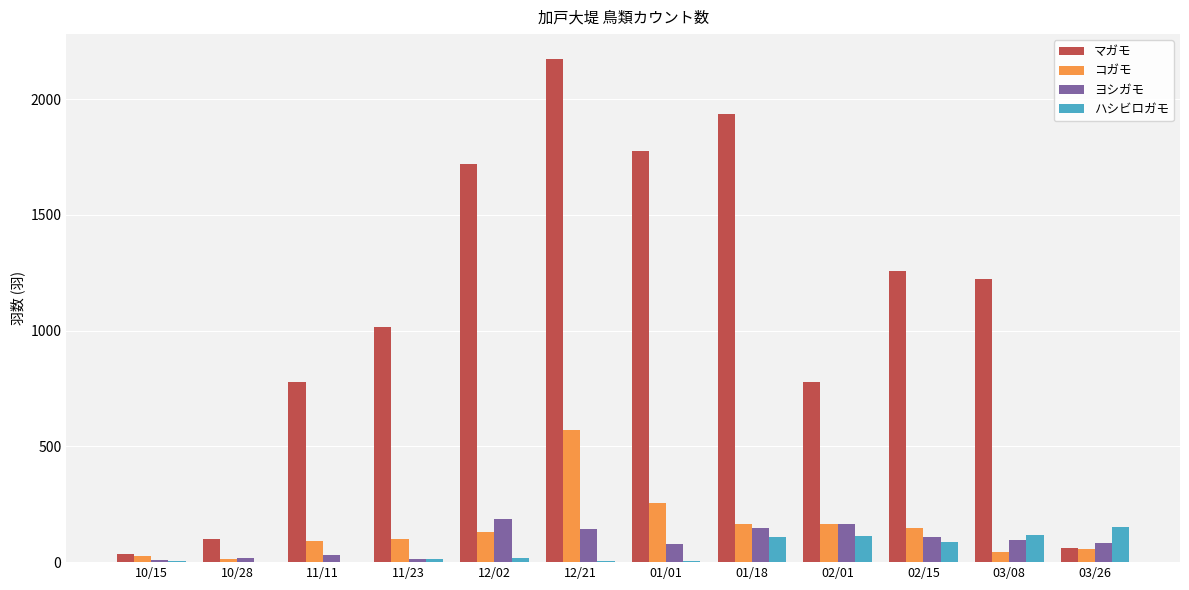

The value of コガモ at 01/01 is 255. True or false?

True